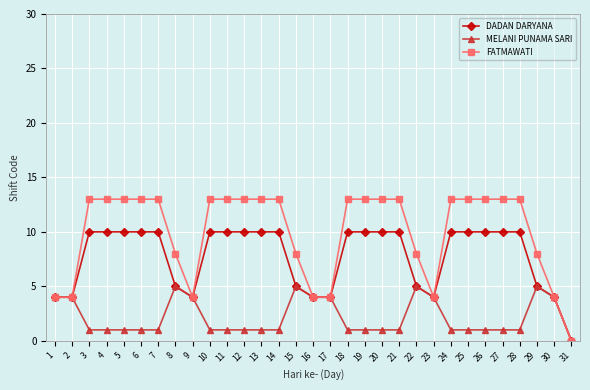

What is the highest value of the DADAN DARYANA series?

10